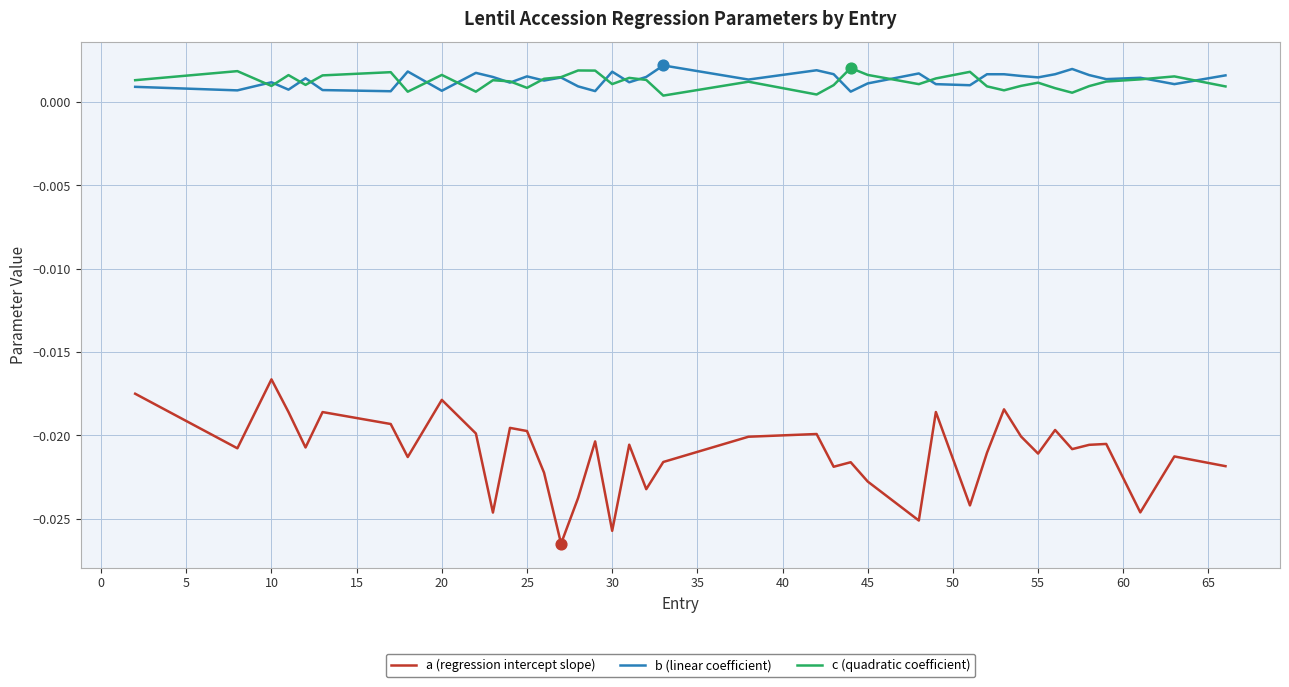

Which series has the widest spread of values?

a (regression intercept slope)